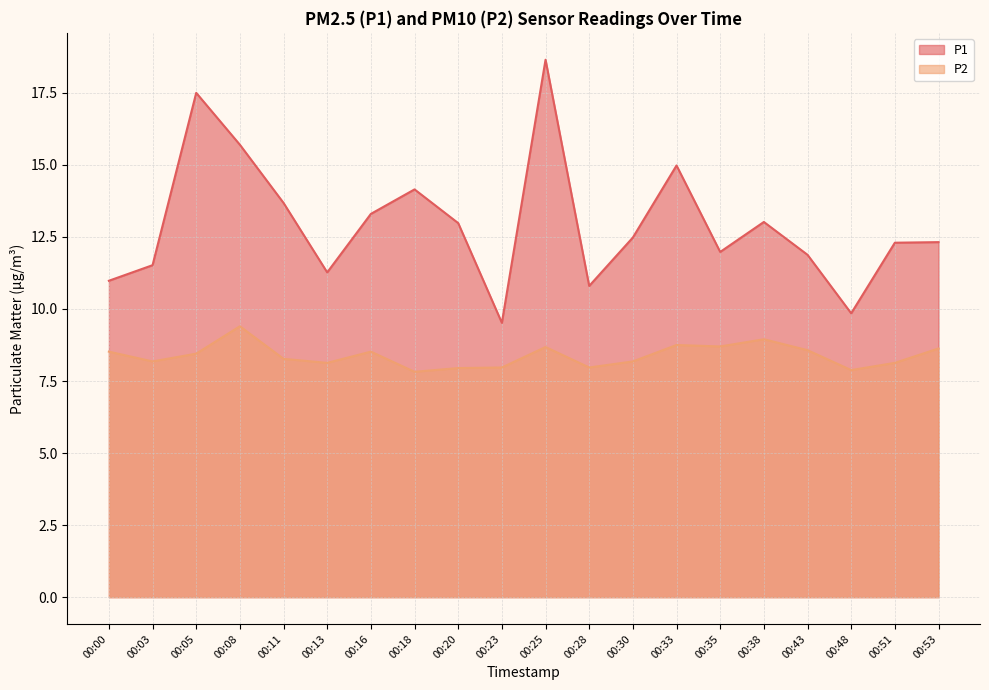

Does the chart have visible grid lines?

Yes